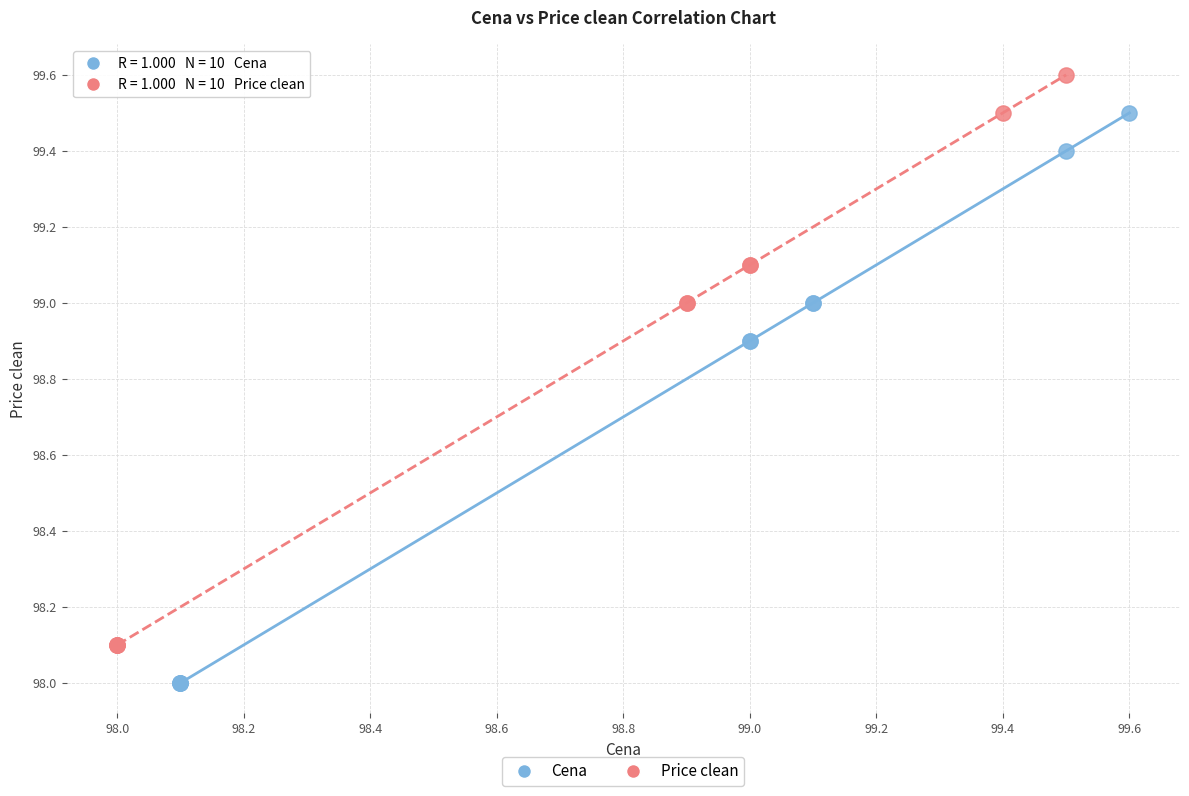

Which series contains the highest Y value?

Price clean